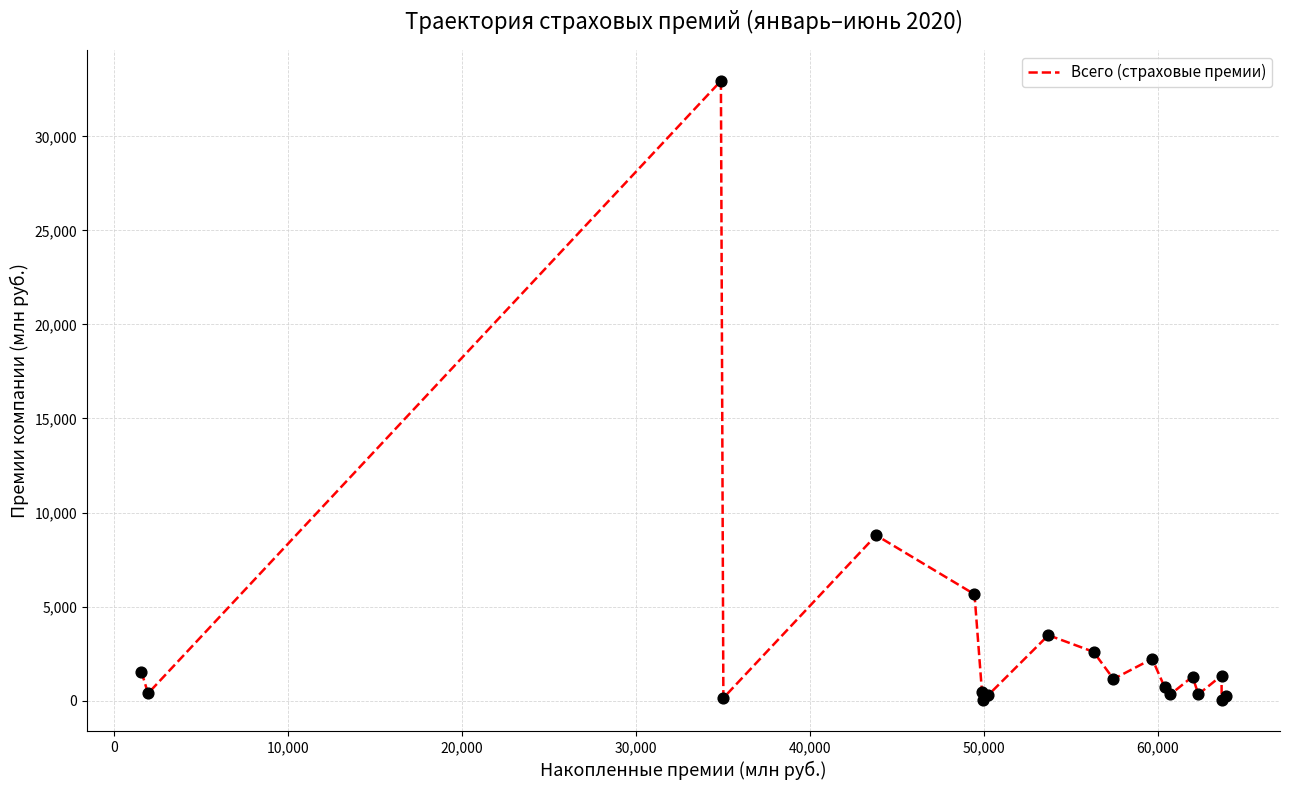

What is the maximum value shown in the chart?

32946.4